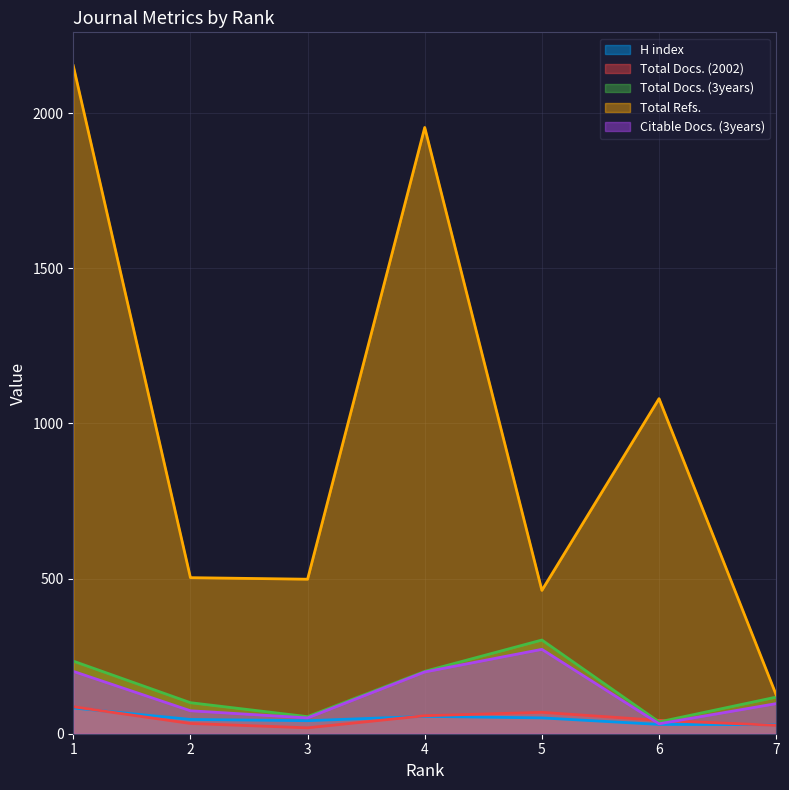

Which label corresponds to the smallest value in the chart?

3